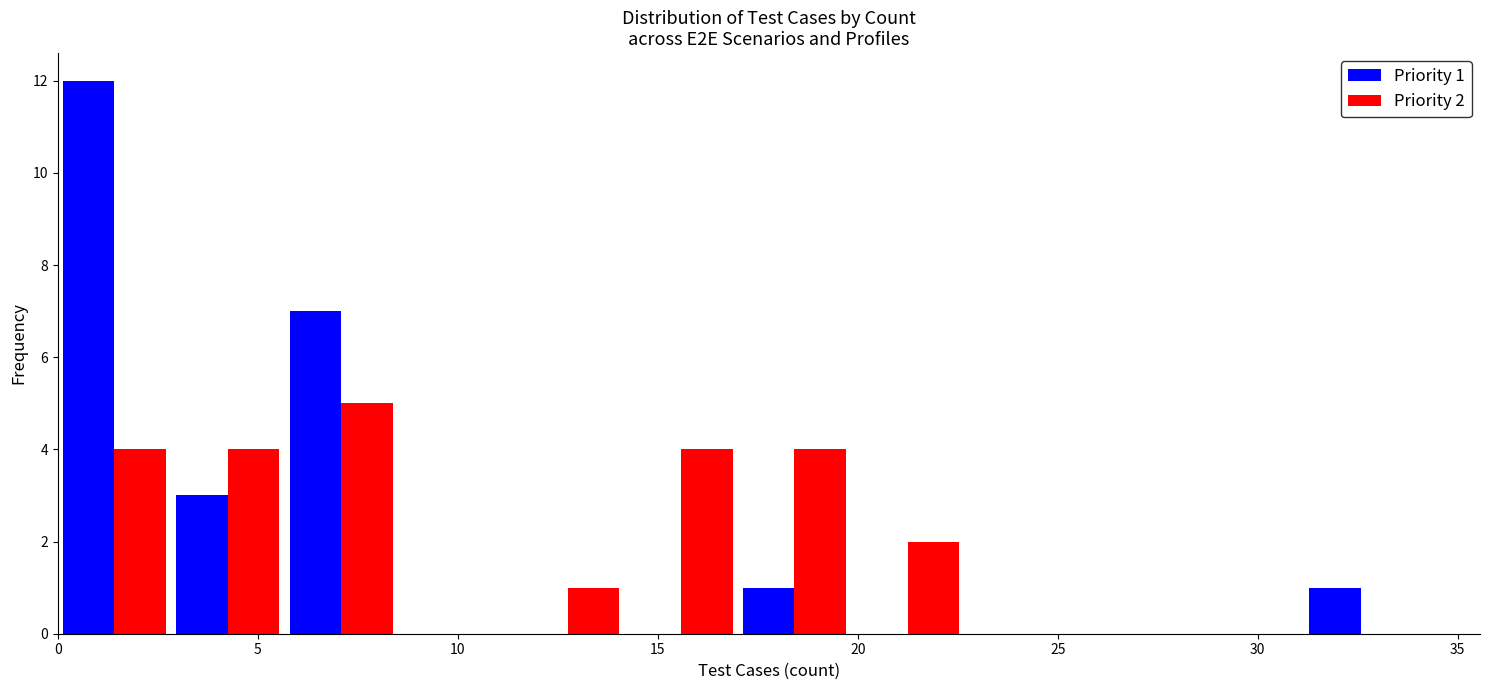

In the Priority 2 series, which range on the x-axis has the tallest bar?

5.5 to 8.5